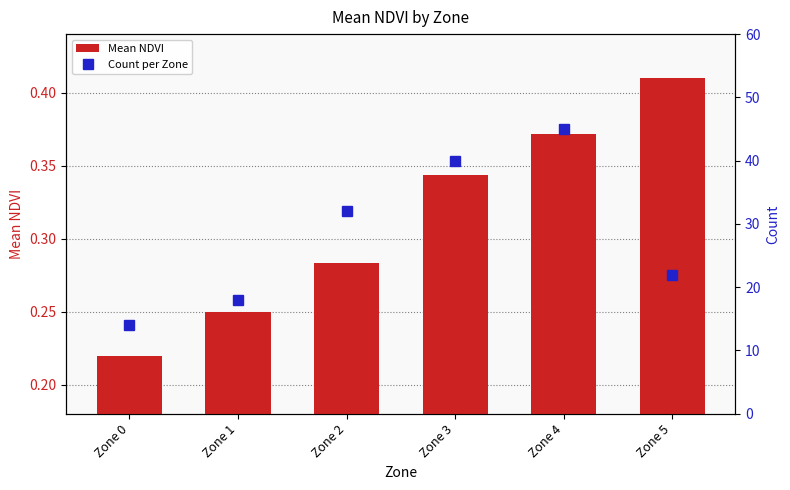

True or false: Mean NDVI has a value of 0.6 at Zone 5.

False